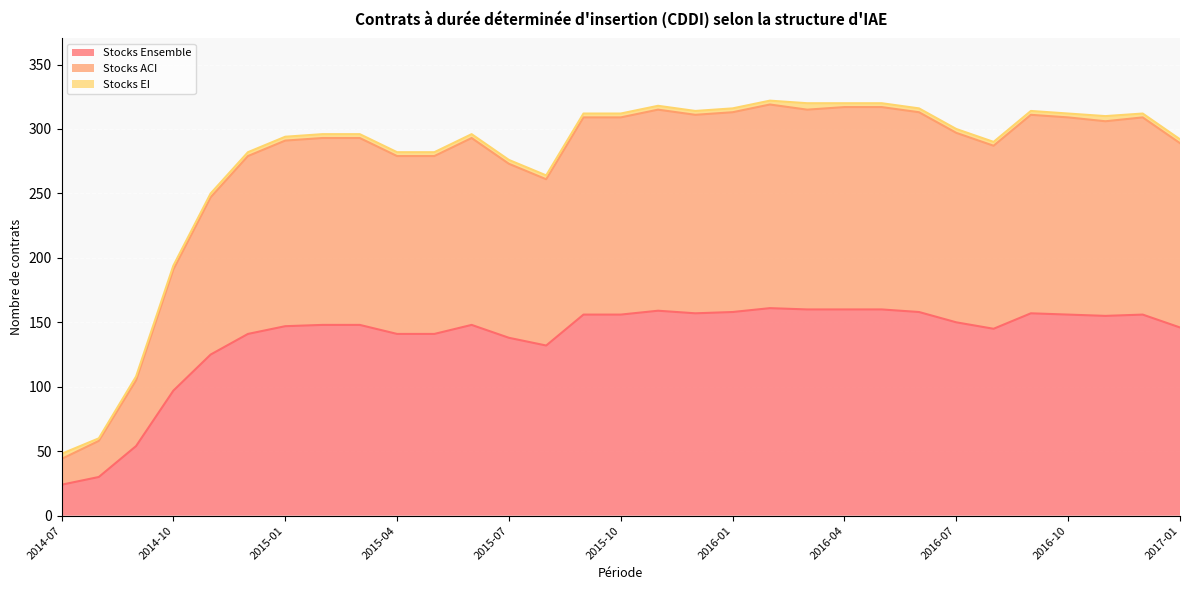

List the labels in order of Stocks Ensemble value, largest first.

2016-02, 2016-03, 2016-04, 2016-05, 2015-11, 2016-01, 2016-06, 2015-12, 2016-09, 2015-09, 2015-10, 2016-10, 2016-12, 2016-11, 2016-07, 2015-02, 2015-03, 2015-06, 2015-01, 2017-01, 2016-08, 2014-12, 2015-04, 2015-05, 2015-07, 2015-08, 2014-11, 2014-10, 2014-09, 2014-08, 2014-07